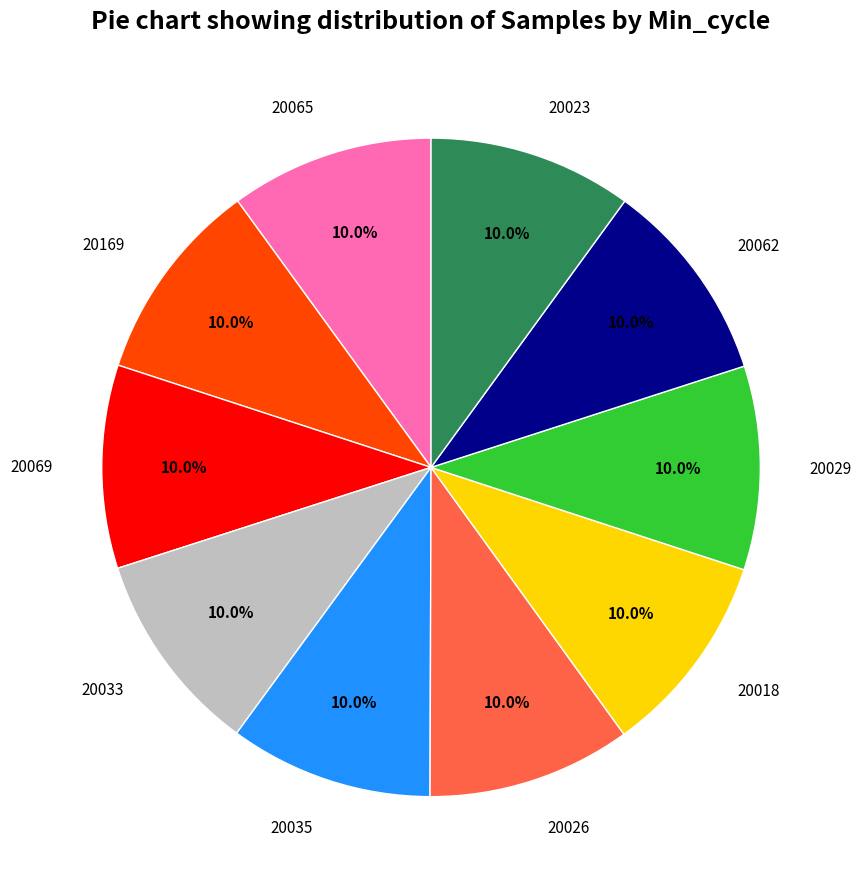

True or false: 20169 accounts for 10% of the total.

True